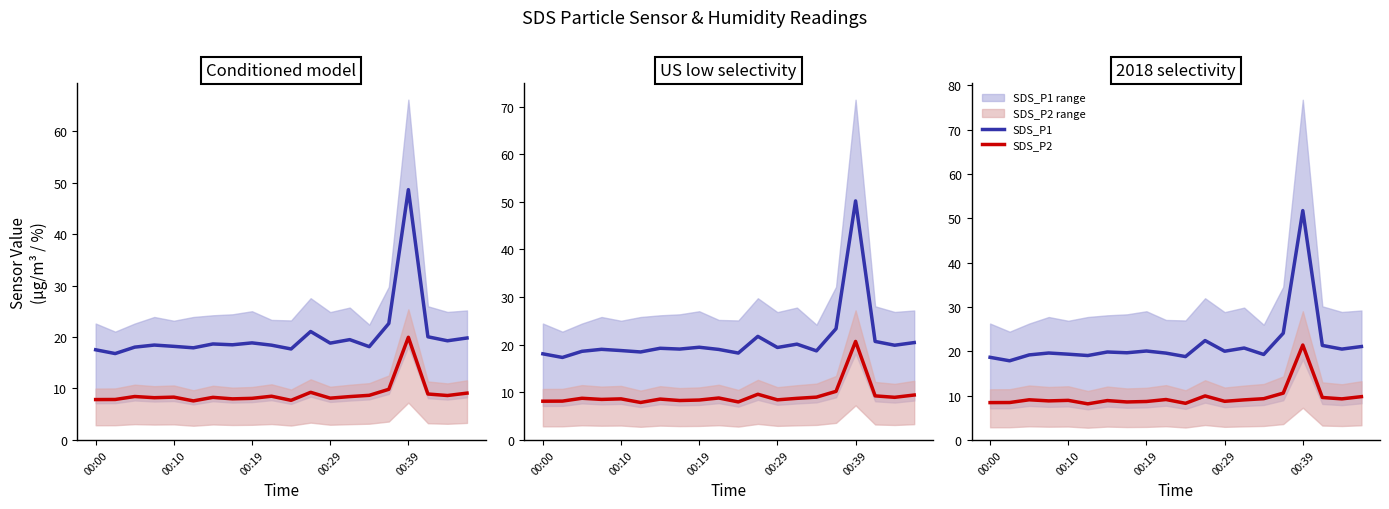

True or false: SDS_P1 and SDS_P2 cross at least once.

False